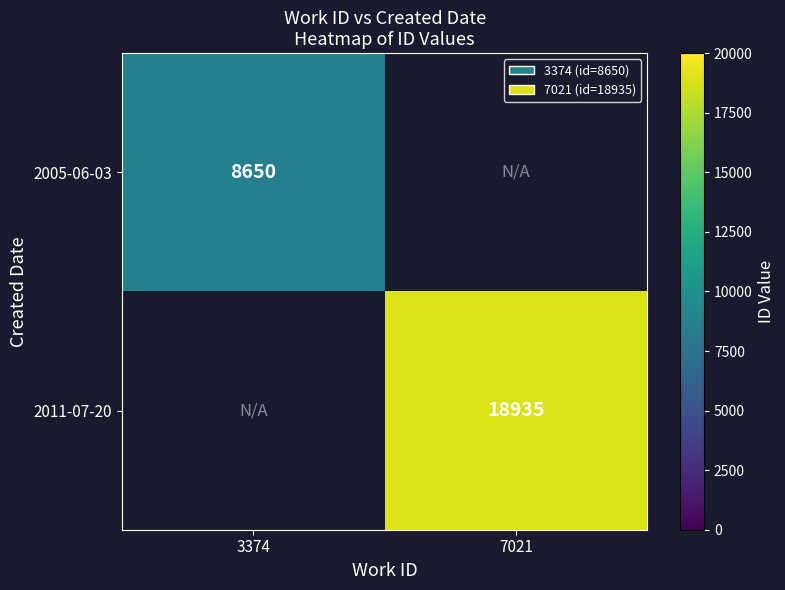

Between 3374 and 7021, which is larger?

7021